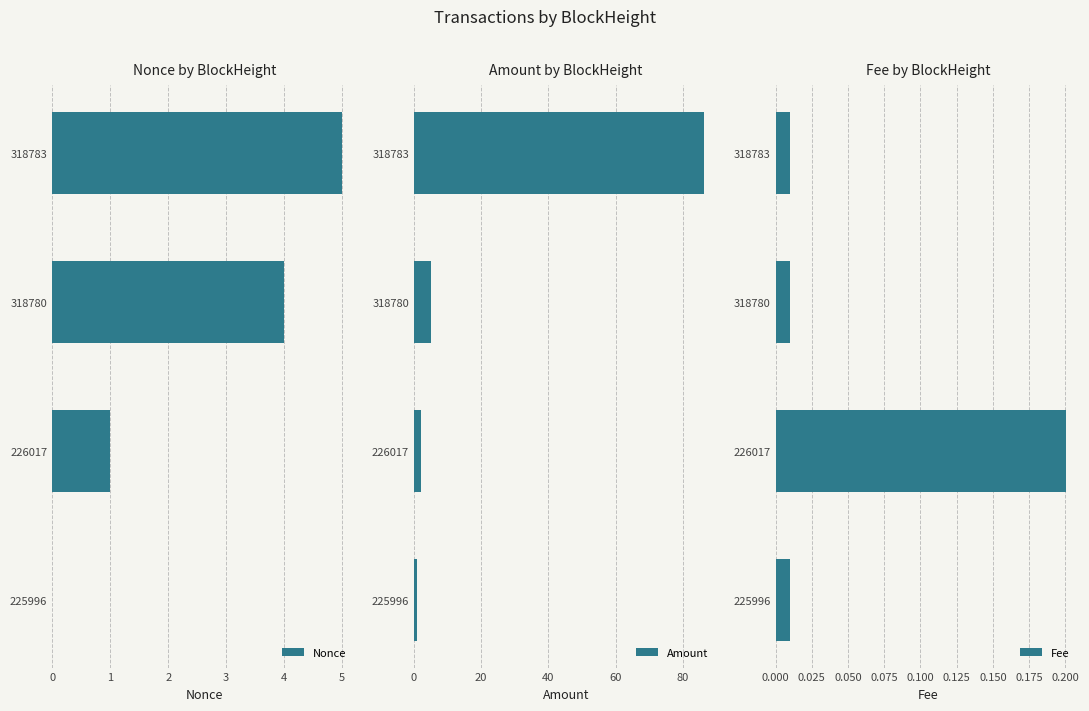

What is the highest value of the Nonce series?

5